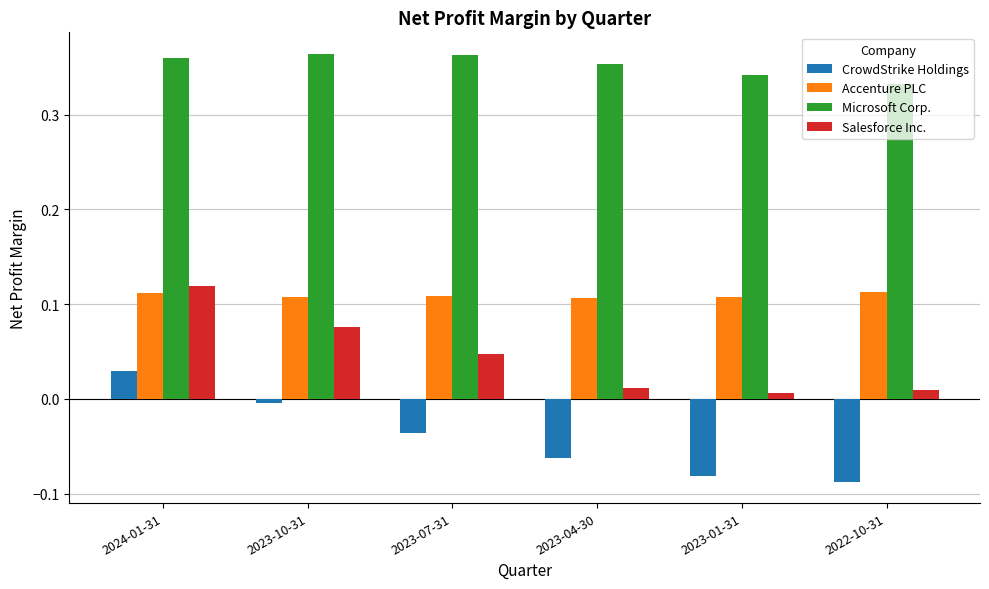

At 2022-10-31, list the series in order from largest to smallest.

Microsoft Corp., Accenture PLC, Salesforce Inc., CrowdStrike Holdings